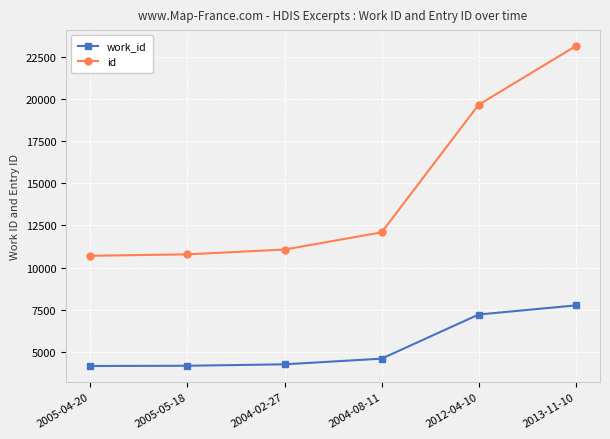

What is the difference between the maximum and minimum values in the work_id series?

3599